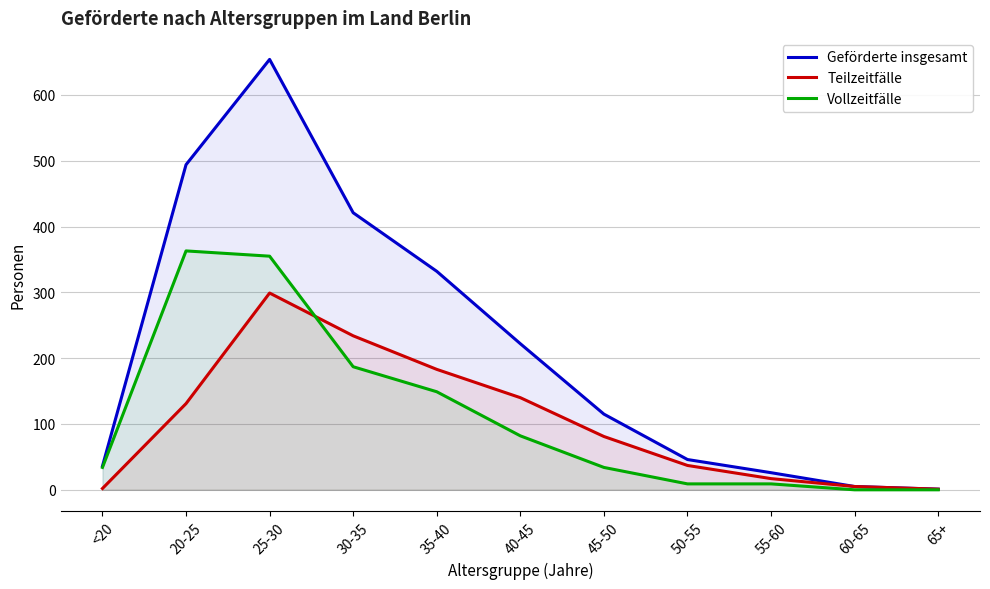

At which label is Vollzeitfälle closest to 181?

30-35